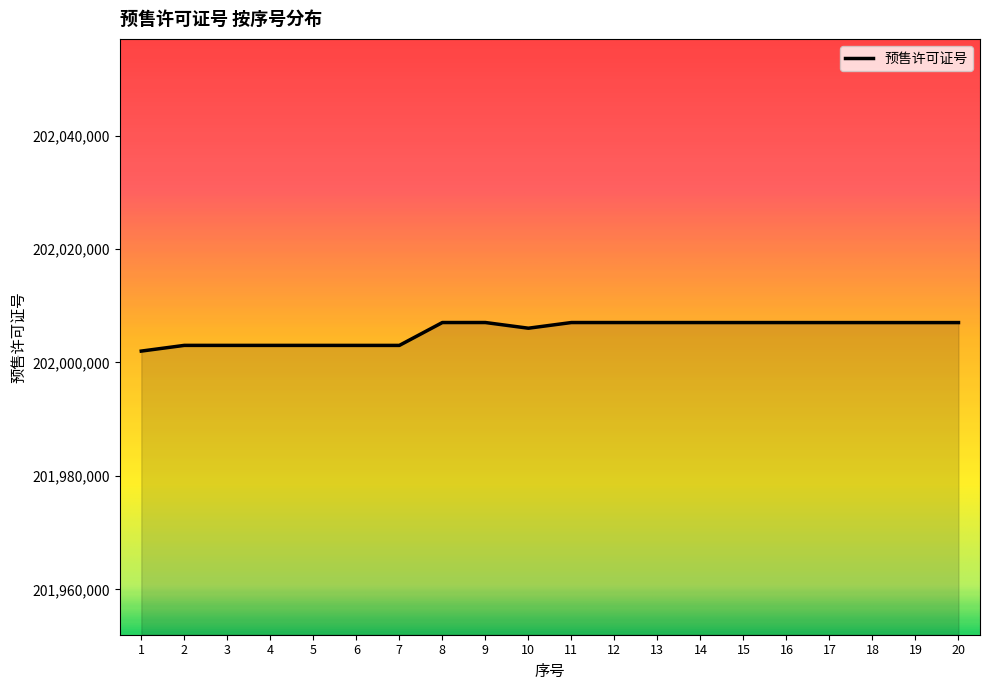

Count the number of categories in the chart.

20